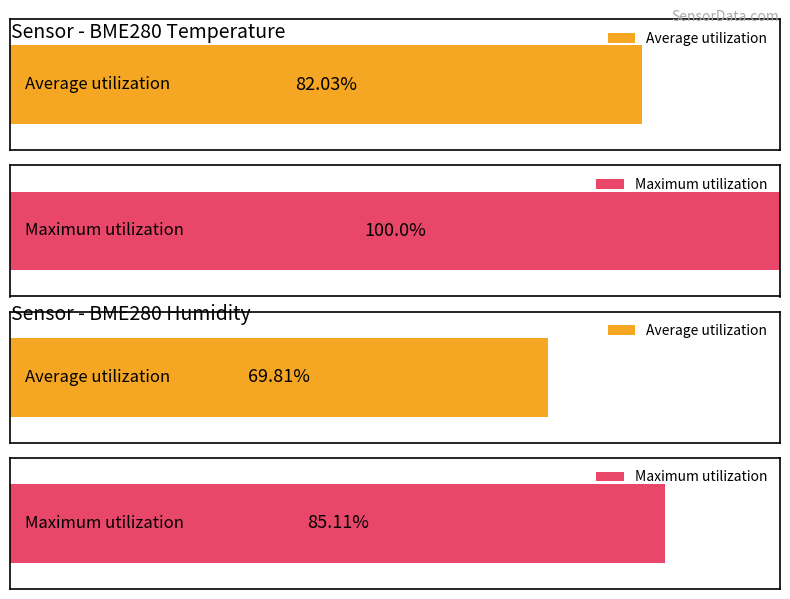

The Max_cycle series shows 9417 at 00:05. True or false?

False